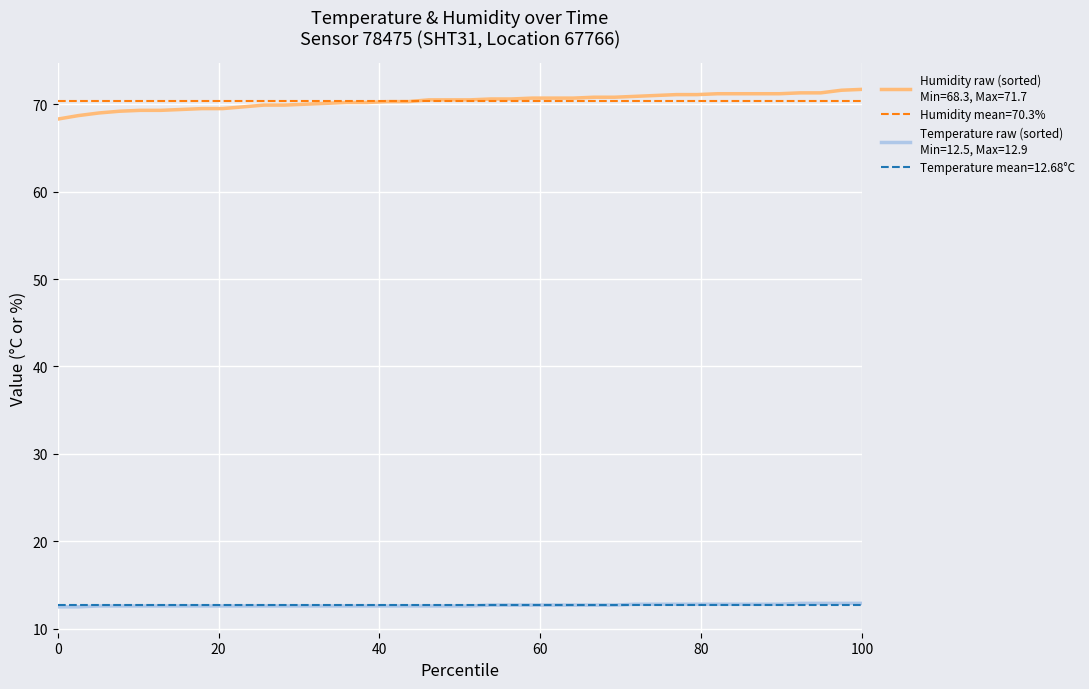

What is the minimum value shown in the chart?

12.5